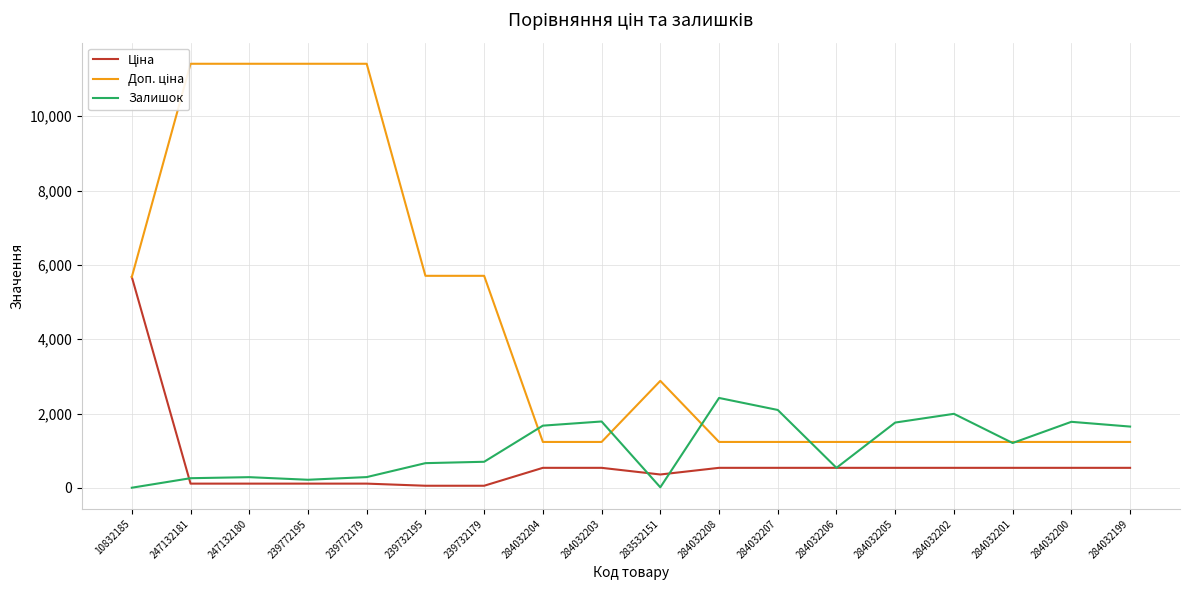

What is the label of the 6th point from the left?

239732195